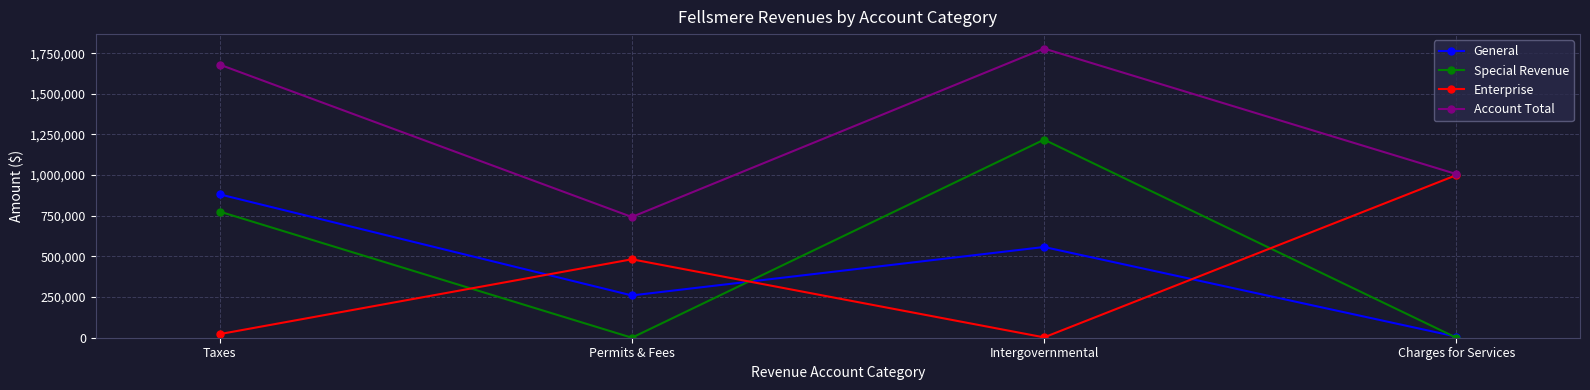

True or false: Special Revenue has more than 1 interior local peaks.

False